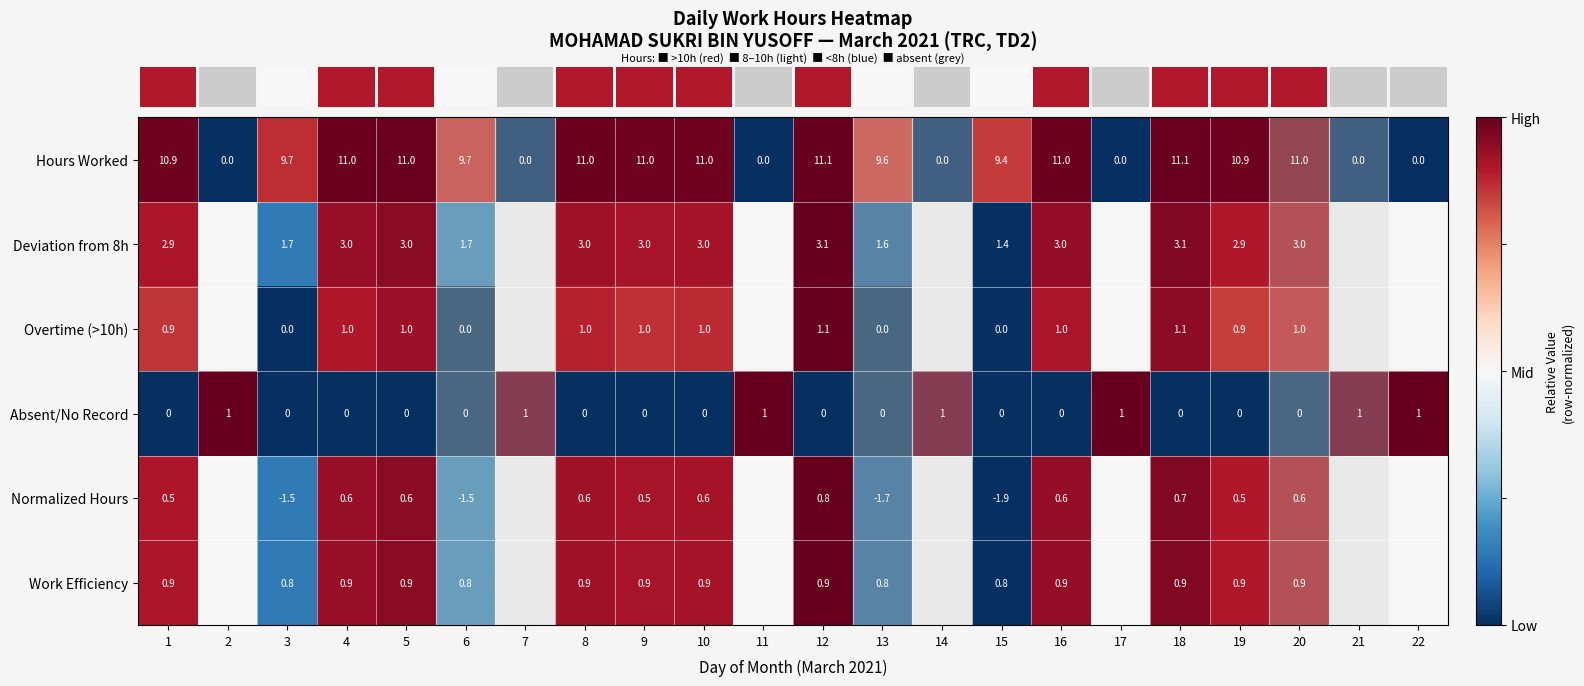

How many data points in row_1 are above 0?

11